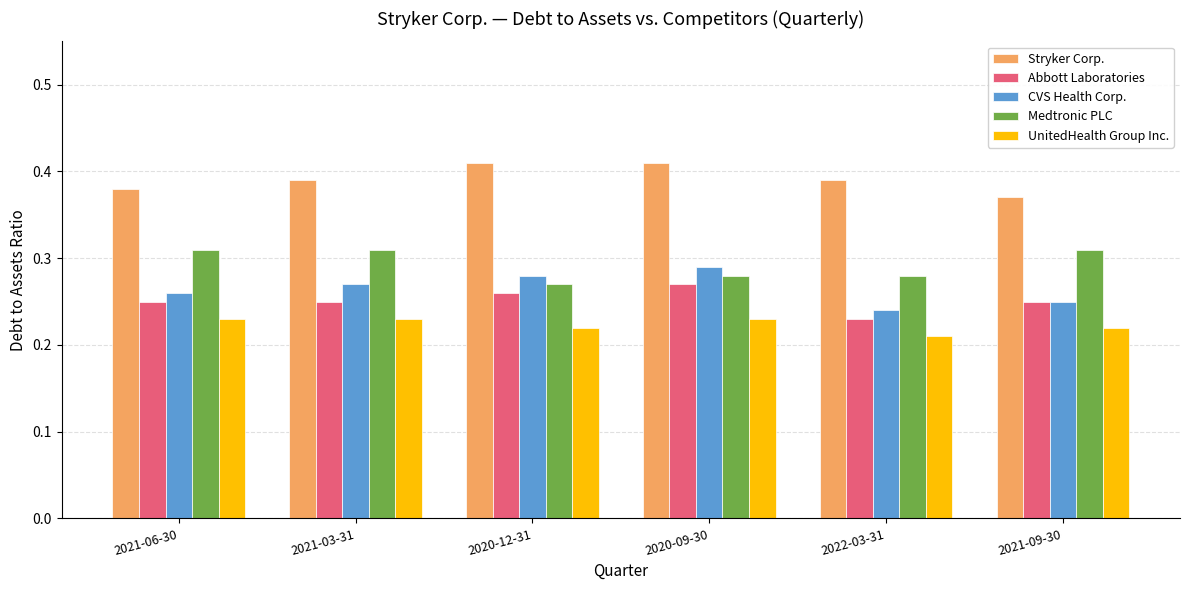

At 2022-03-31, list the series in order from smallest to largest.

UnitedHealth Group Inc., Abbott Laboratories, CVS Health Corp., Medtronic PLC, Stryker Corp.